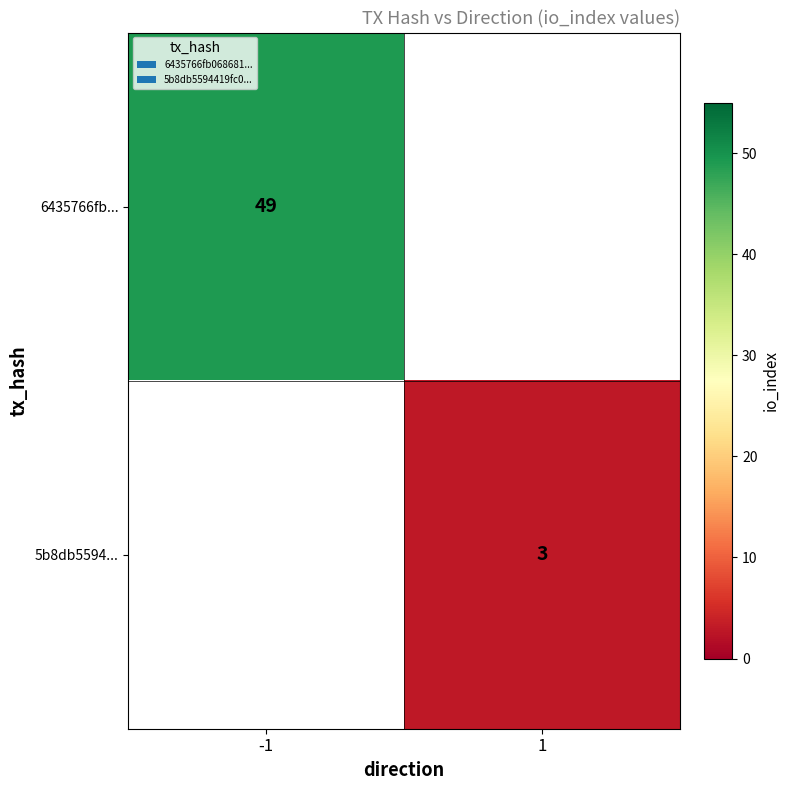

The value of 5b8db5594... at 1 is 3. True or false?

True